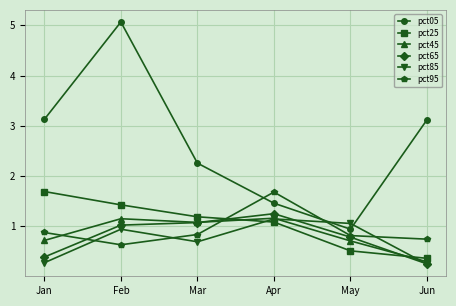

Between May and Jun, which series saw the biggest shift?

pct05